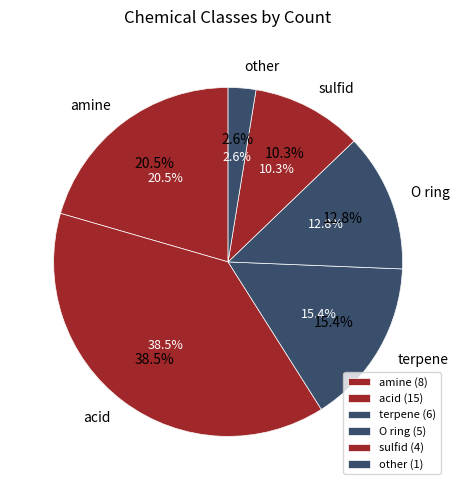

Is it true that acid is 38% of the pie?

True